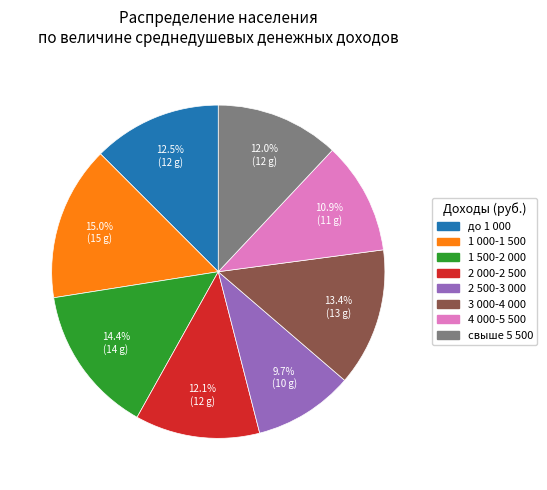

To the nearest percent, what is the combined percentage of 1 000-1 500 and 2 000-2 500?

27%